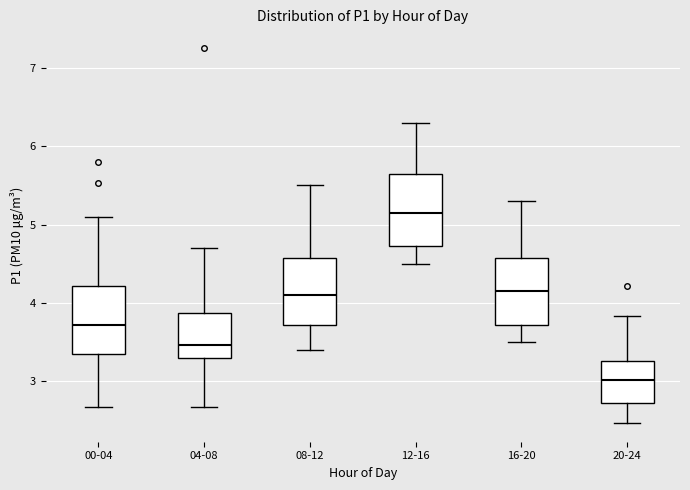

Reading left to right, transcribe this box plot: for each box, give where its median line is, the range the box spans, and where its two whiskers end, as read against the y-axis. The values are not printed on the chart, so give them approximately, as read against the axis.

00-04: median 3.7, box 3.4 to 4.2, whiskers 2.7 to 5.1
04-08: median 3.5, box 3.3 to 3.9, whiskers 2.7 to 4.7
08-12: median 4.1, box 3.7 to 4.6, whiskers 3.4 to 5.5
12-16: median 5.2, box 4.7 to 5.7, whiskers 4.5 to 6.3
16-20: median 4.2, box 3.7 to 4.6, whiskers 3.5 to 5.3
20-24: median 3.0, box 2.7 to 3.3, whiskers 2.5 to 3.8